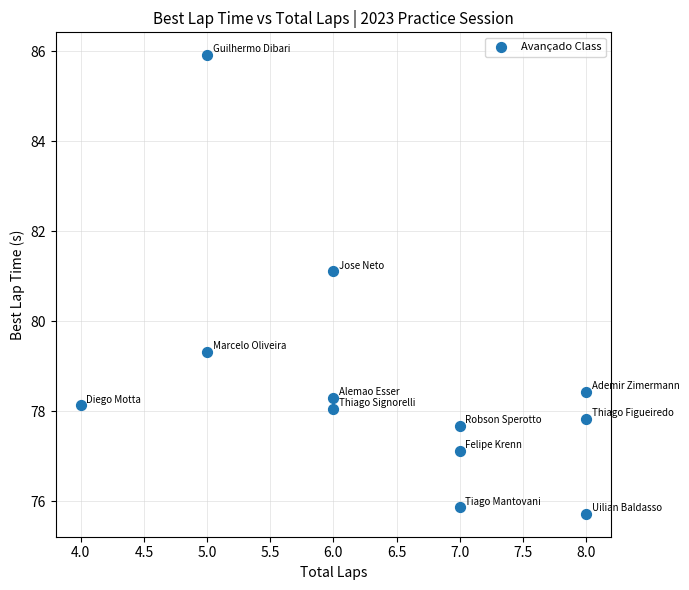

What Y value in the scatter plot is closest to 80?

79.3